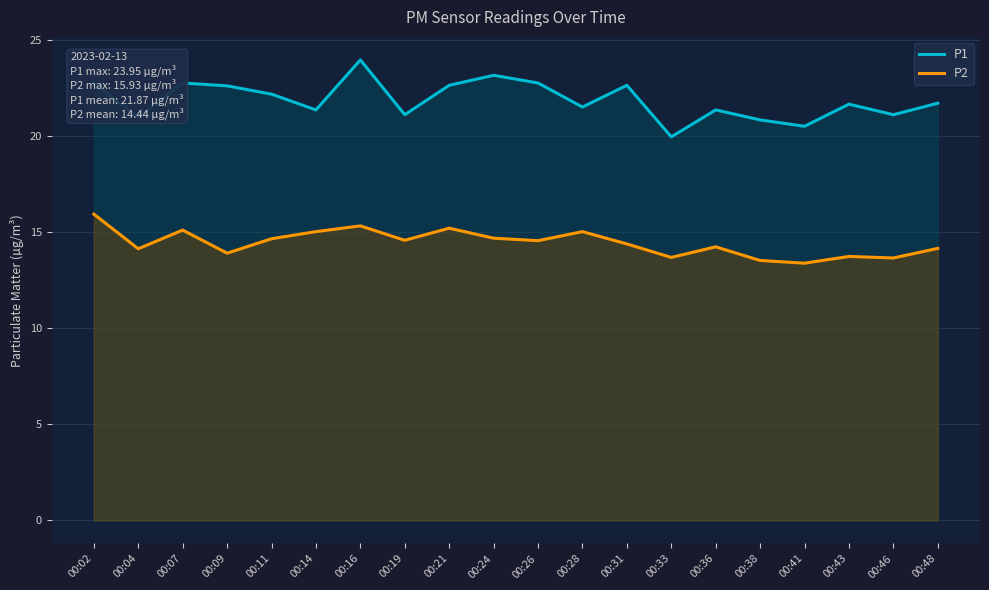

Where does the P2 series first go above 14?

00:02